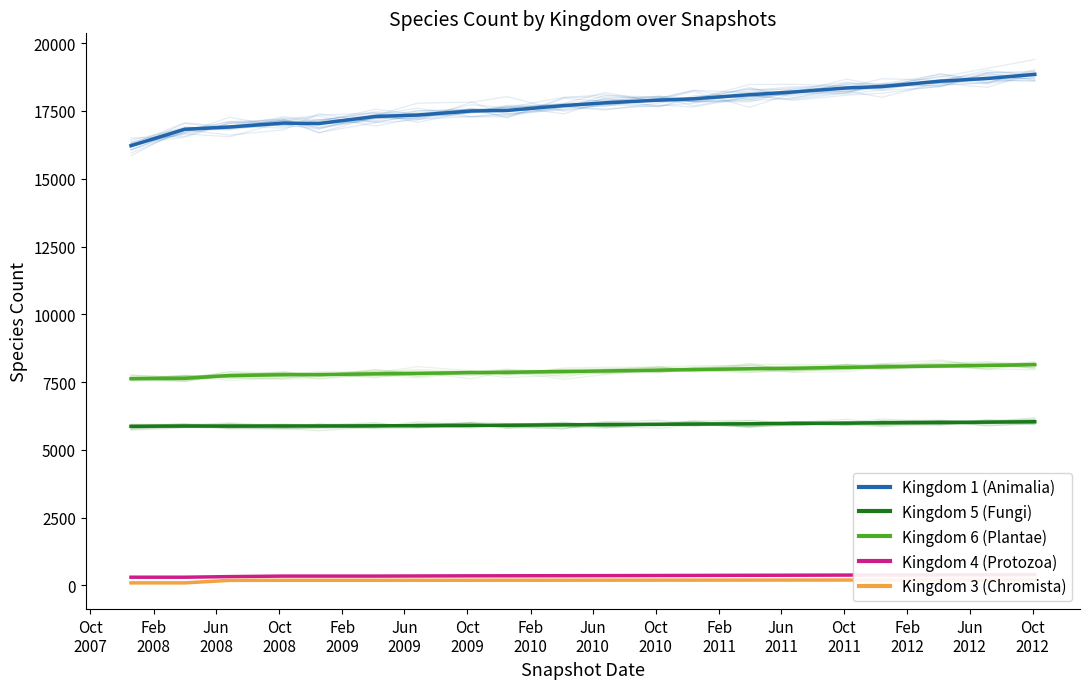

True or false: Kingdom 4 (Protozoa) and Kingdom 5 (Fungi) cross at least once.

False